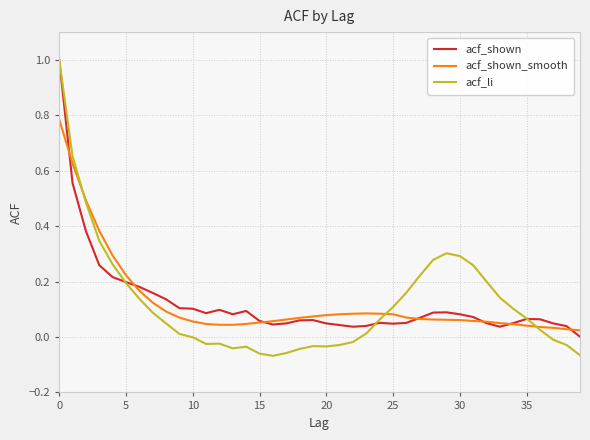

Which series has the widest spread of values?

acf_li